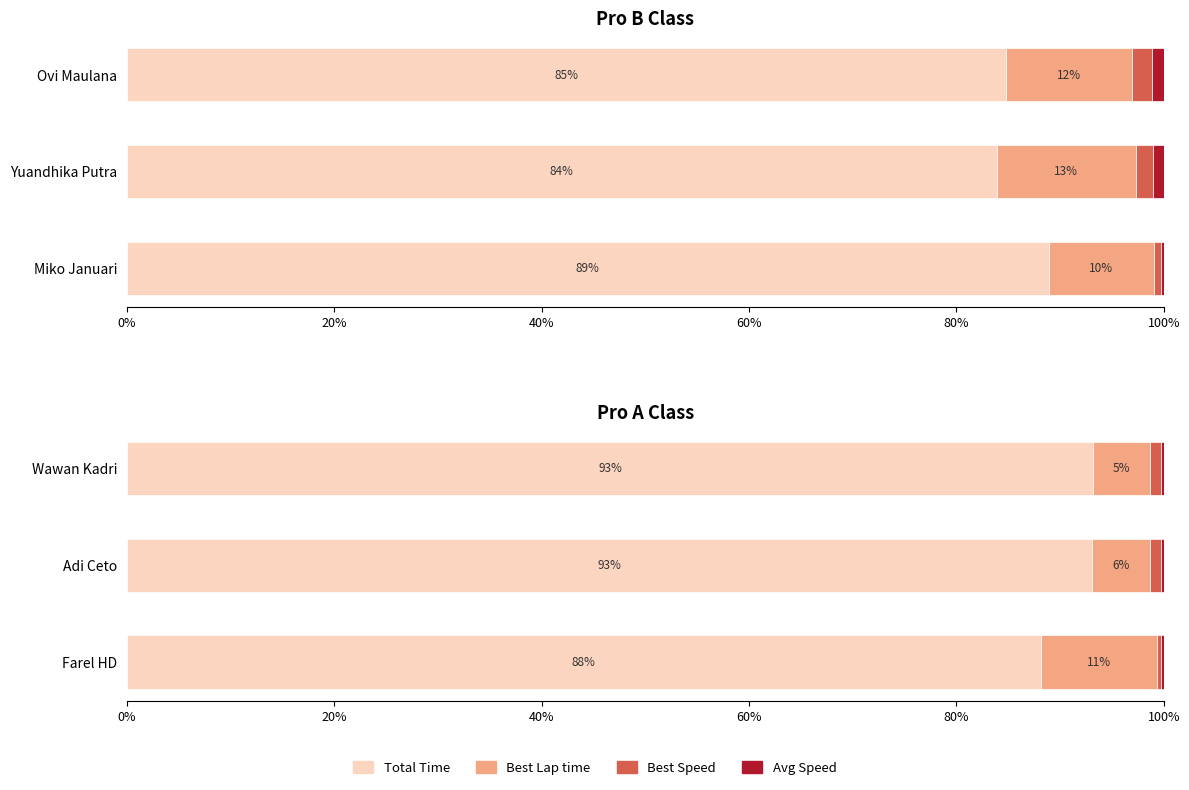

Rank the series at Adi Ceto from lowest to highest value.

Avg Speed, Best Speed, Best Lap time, Total Time